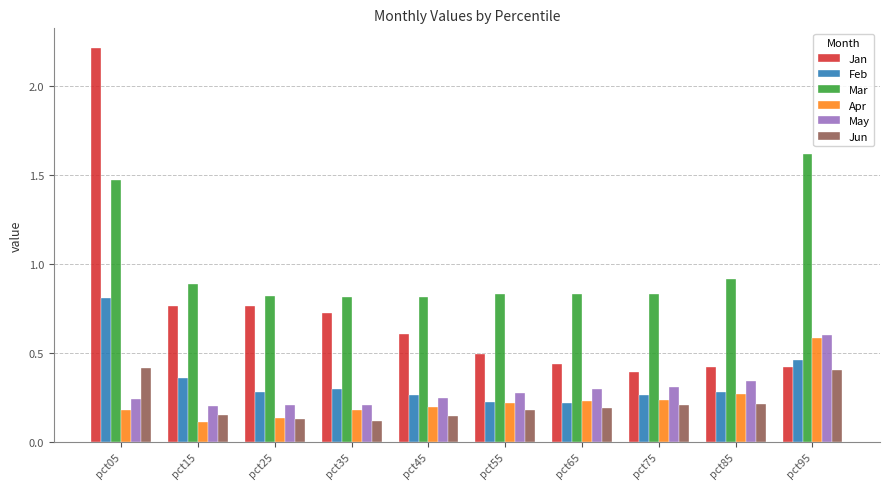

At which label does Jan reach its minimum?

pct75